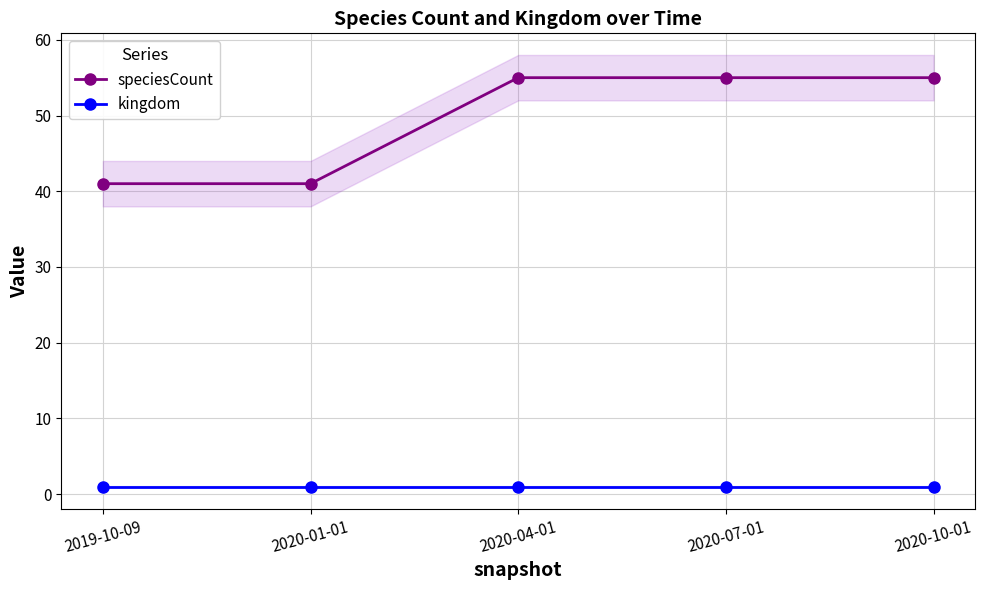

Which category has the lowest value in the speciesCount series?

2019-10-09